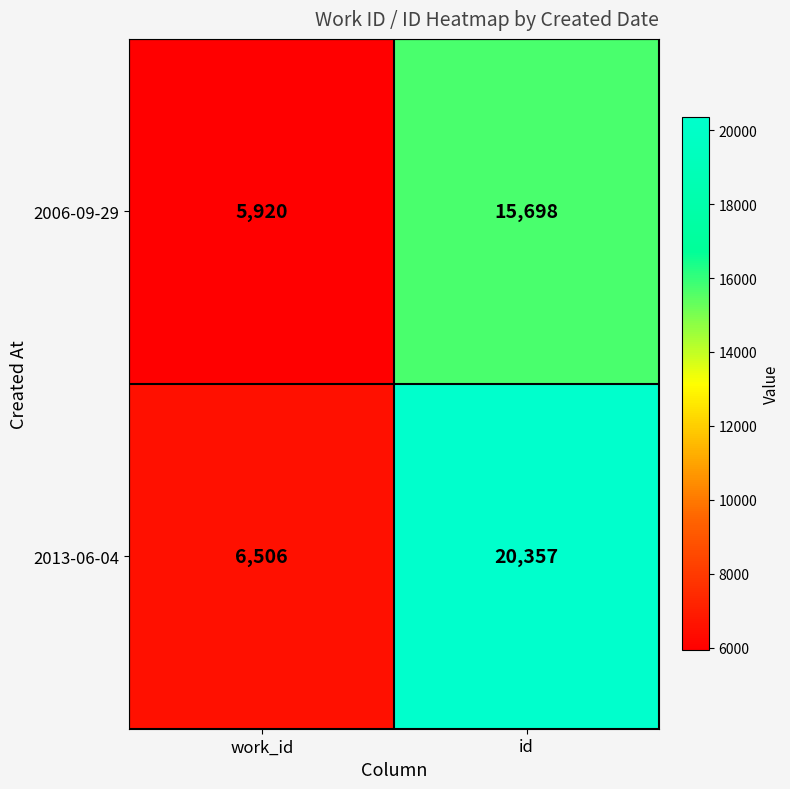

How many categories are shown in the chart?

2